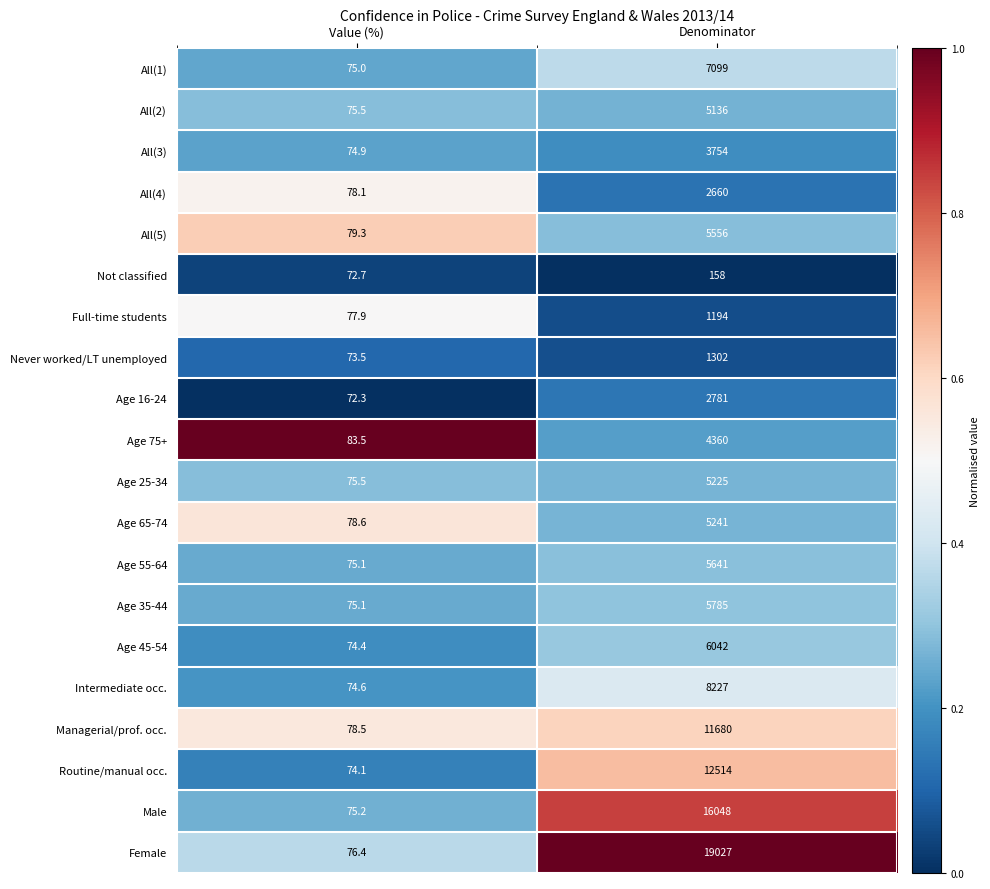

What is the approximate value of Age 65-74 at Value (%)?

78.6